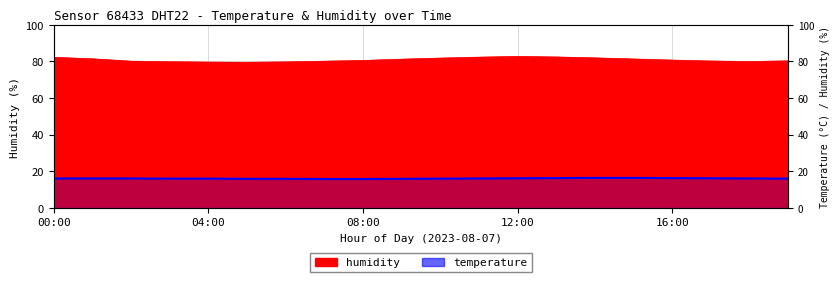

What is the ratio of the value at 12:00 to the value at 5?

1.0